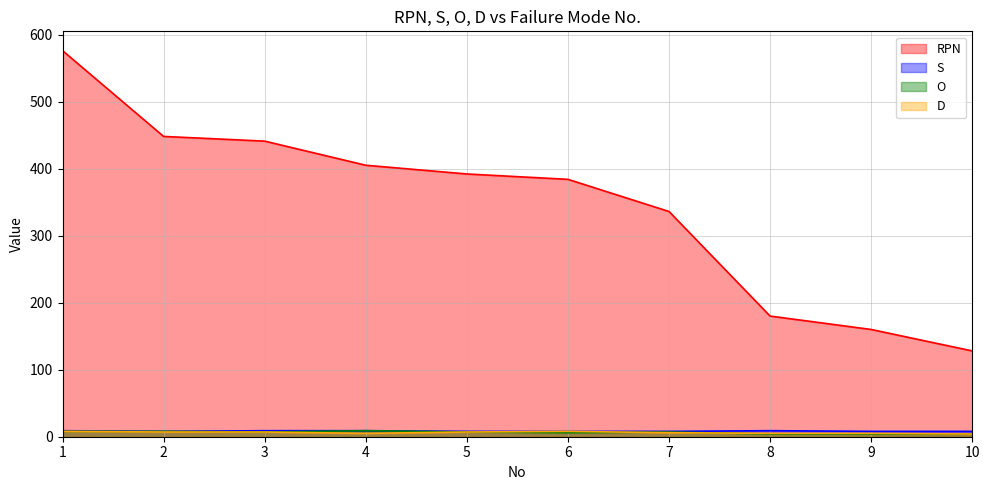

What is the value of the D point at the 5th from the left?

7